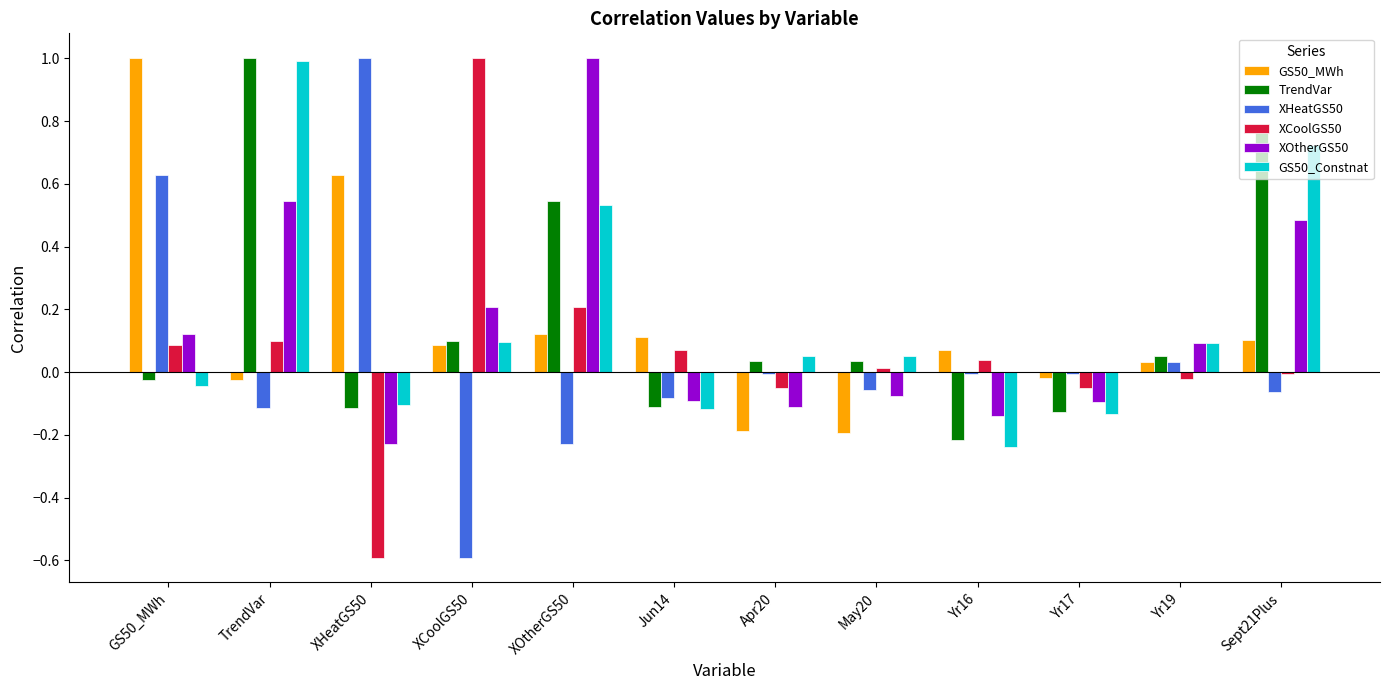

How many groups of bars are there?

12